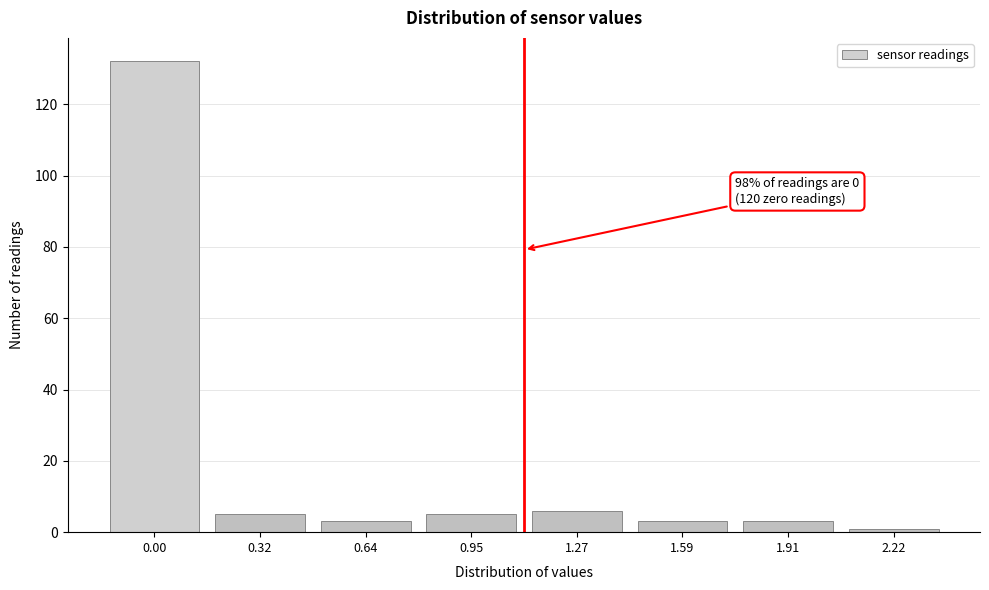

Reading right to left, what are all the values shown in this chart?

2.22=1	1.91=3	1.59=3	1.27=6	0.95=5	0.64=3	0.32=5	0.00=132